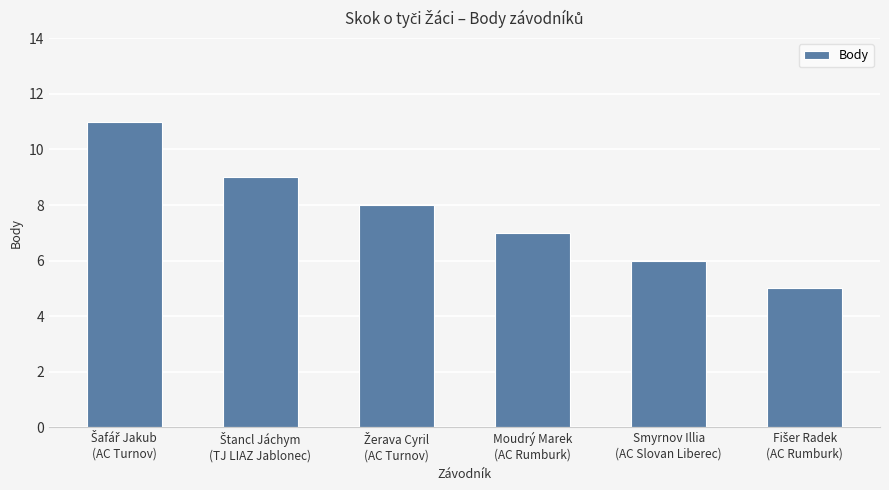

What is the maximum value shown in the chart?

11